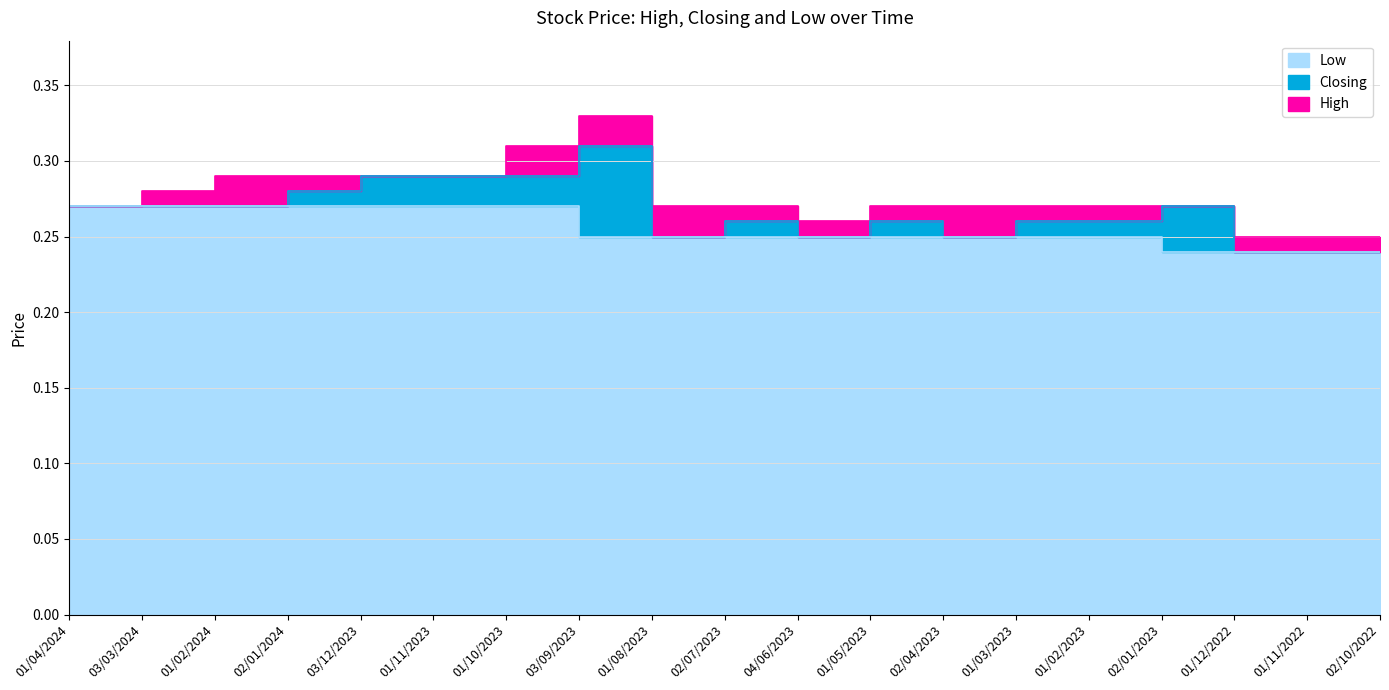

The value of Low at 02/01/2024 is 0.1. True or false?

False